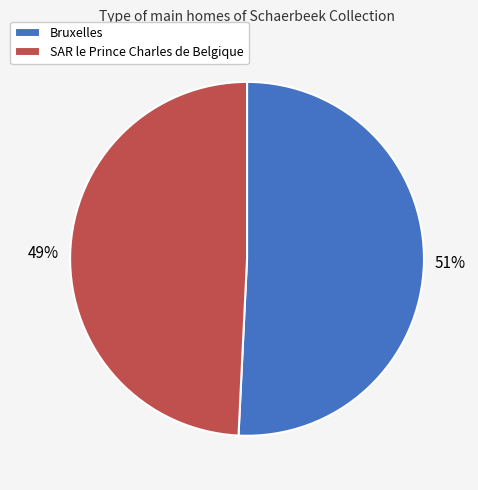

Is there a majority slice in this chart?

Yes